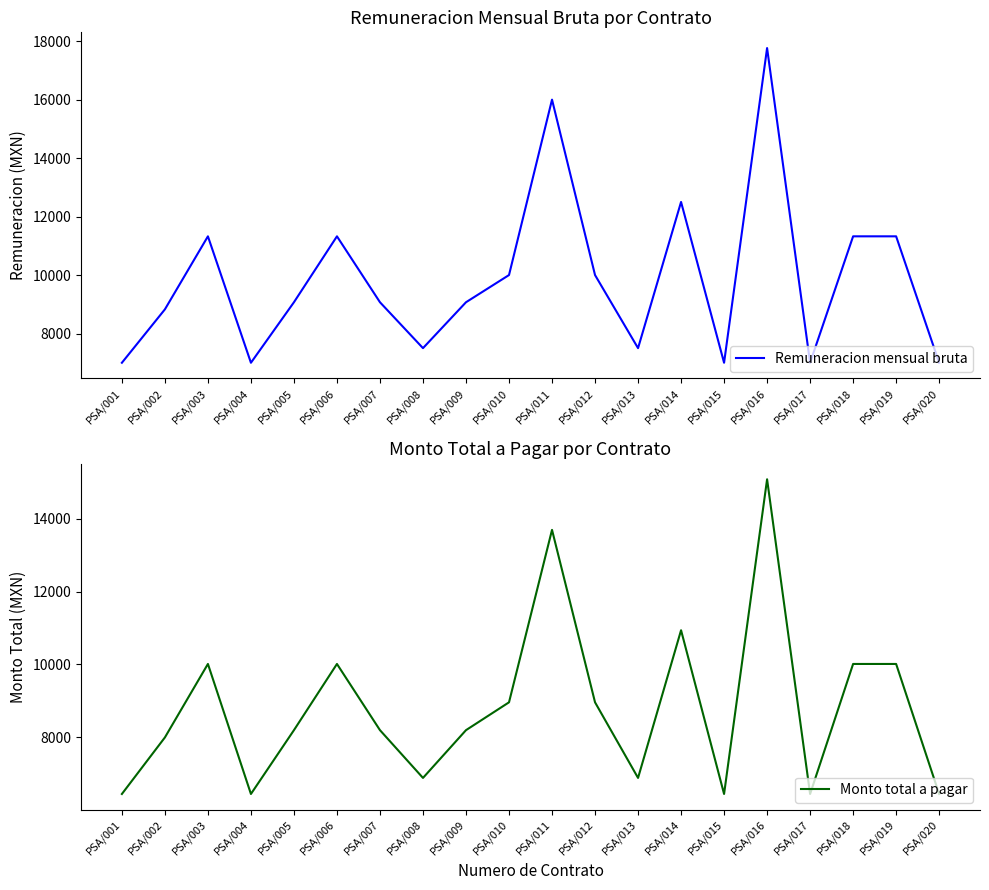

What is the greatest value displayed?

17764.0